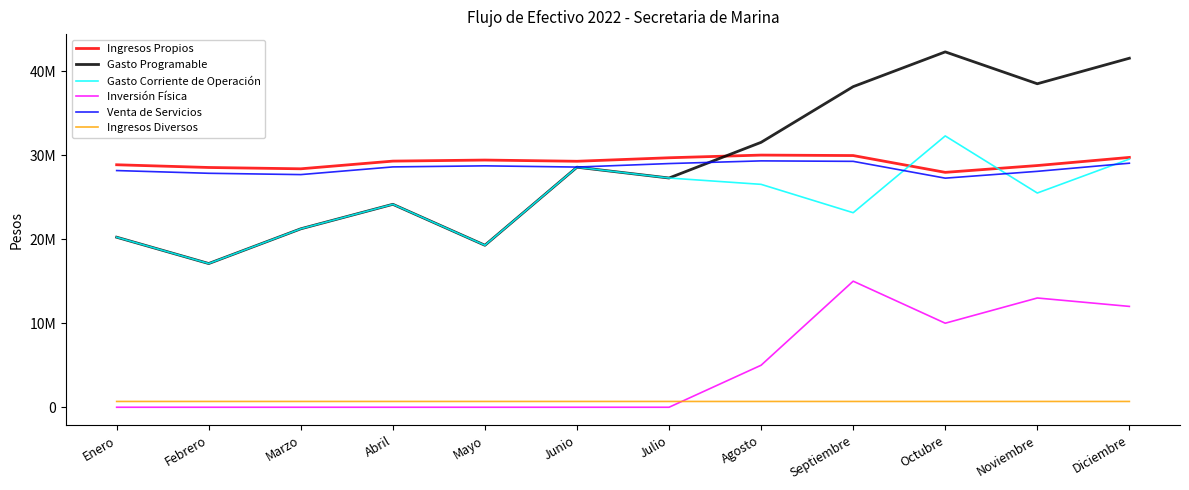

Does the chart have visible grid lines?

No